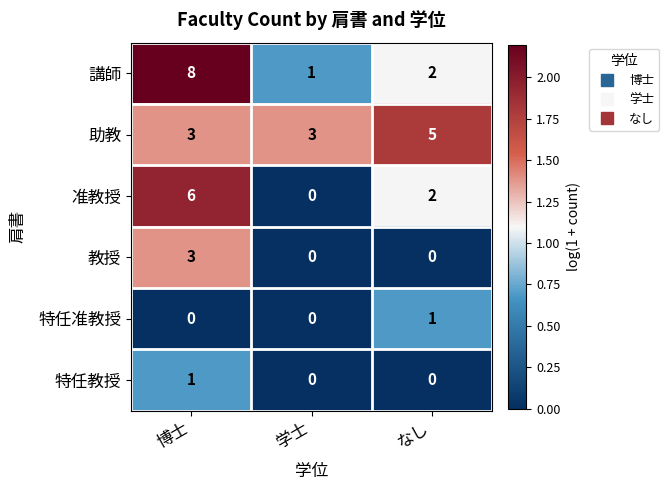

The value of 准教授 at なし is 2. True or false?

True